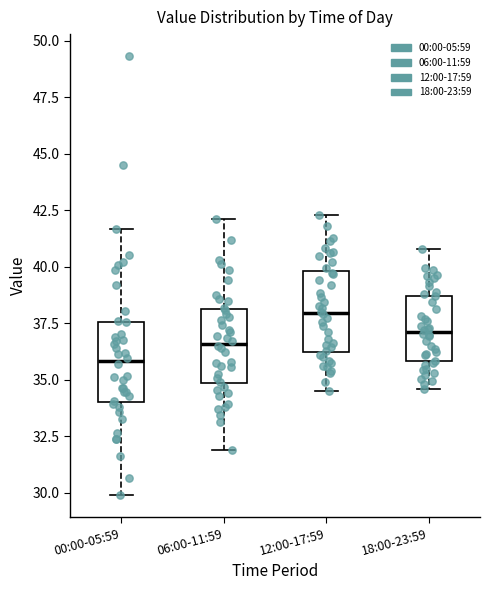

Reading left to right, transcribe this box plot: for each box, give where its median line is, the range the box spans, and where its two whiskers end, as read against the y-axis. The values are not printed on the chart, so give them approximately, as read against the axis.

00:00-05:59: median 36.0, box 34.0 to 37.5, whiskers 30.0 to 41.5
06:00-11:59: median 36.5, box 35.0 to 38.0, whiskers 32.0 to 42.0
12:00-17:59: median 38.0, box 36.5 to 40.0, whiskers 34.5 to 42.5
18:00-23:59: median 37.0, box 36.0 to 38.5, whiskers 34.5 to 41.0